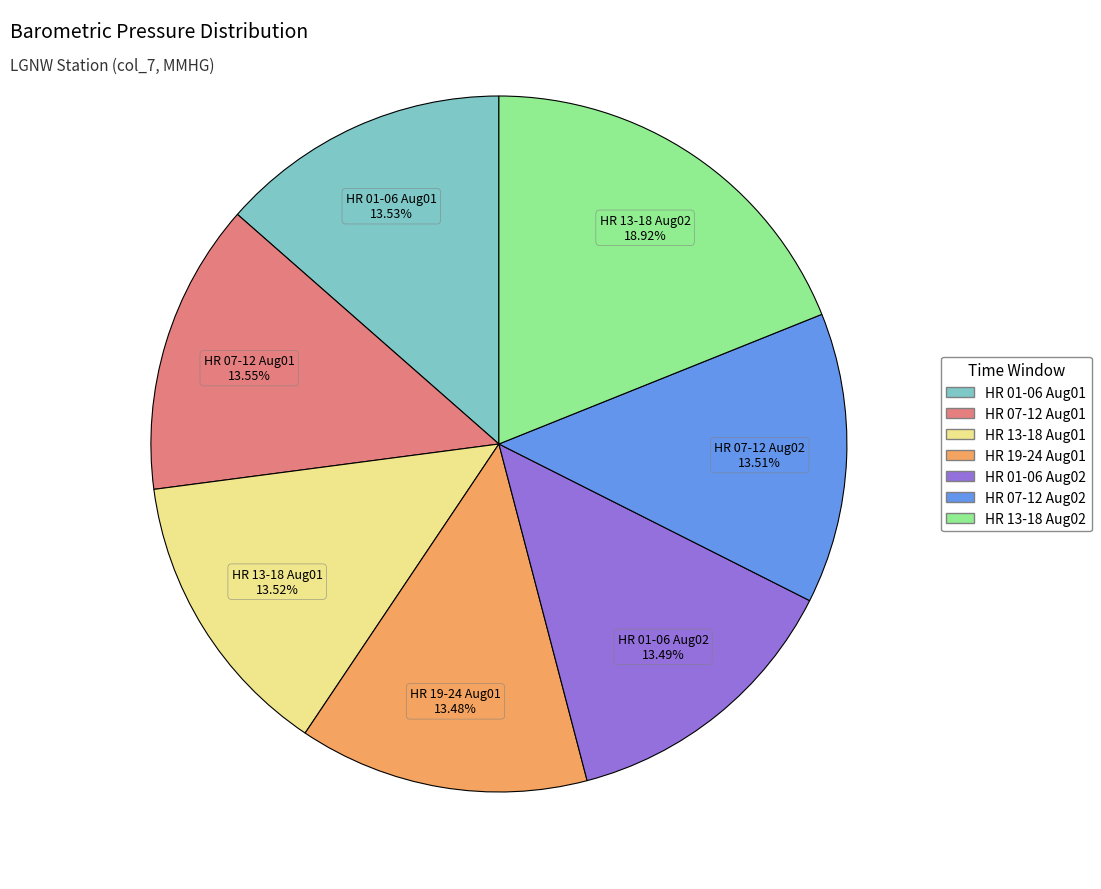

Is there any slice that represents more than half of the pie?

No